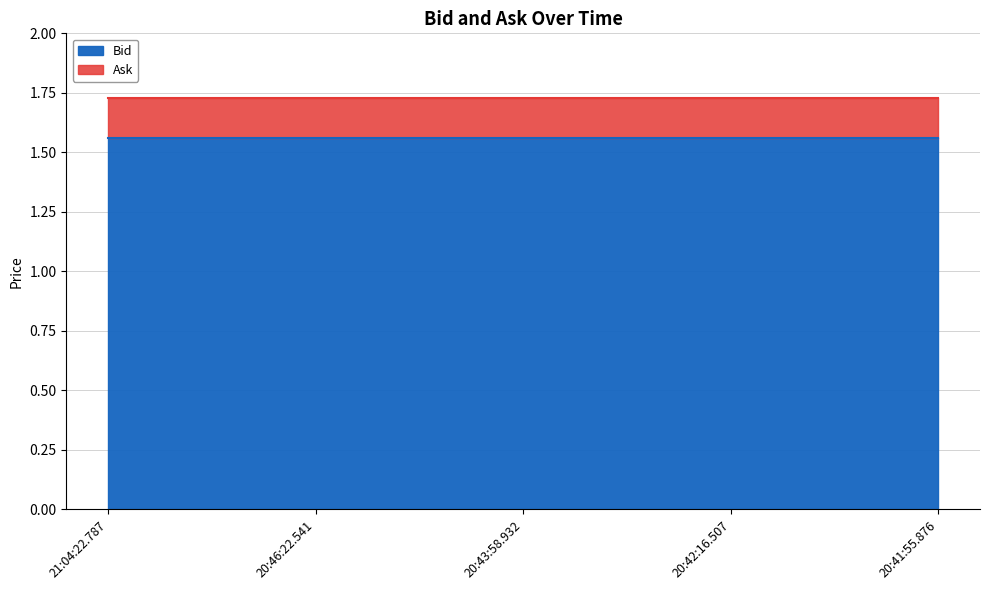

How many distinct data groups are displayed?

2